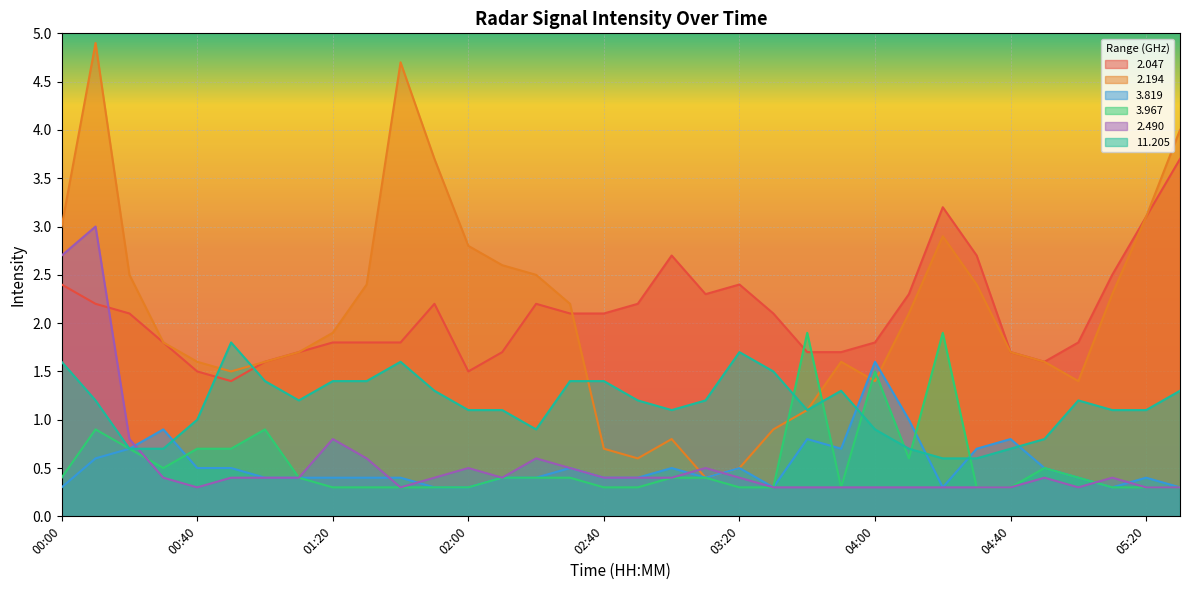

The 2.047 series shows 3.7 at 00:00. True or false?

False